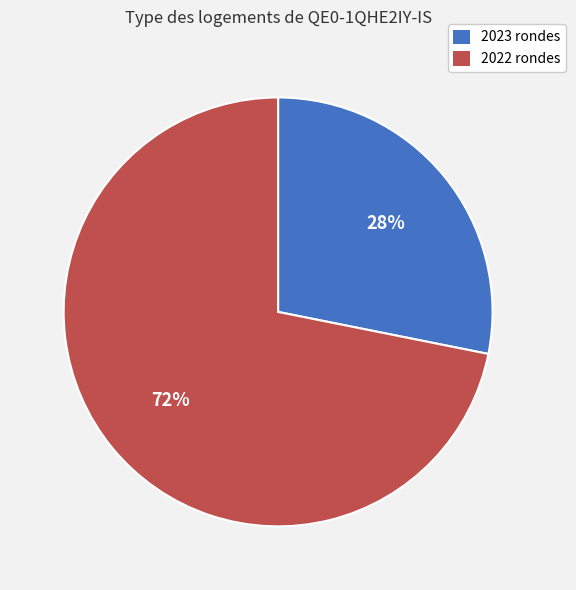

How many segments does this pie chart have?

2